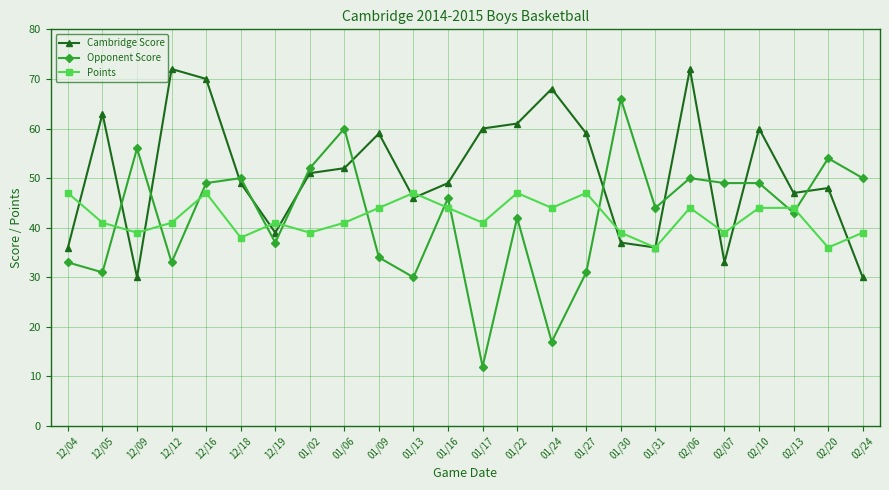

True or false: Opponent Score has a value of 77 at 02/24.

False